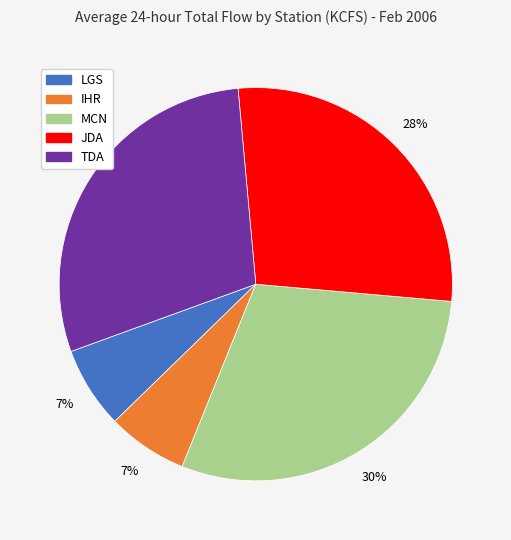

How many slices are in this pie chart?

5